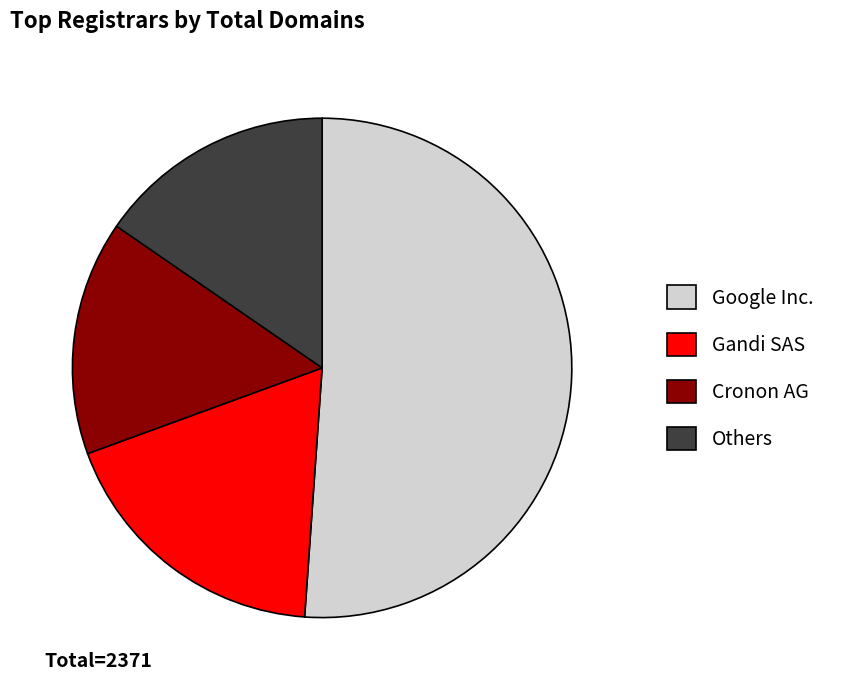

Is it true that Others is 15% of the pie?

True